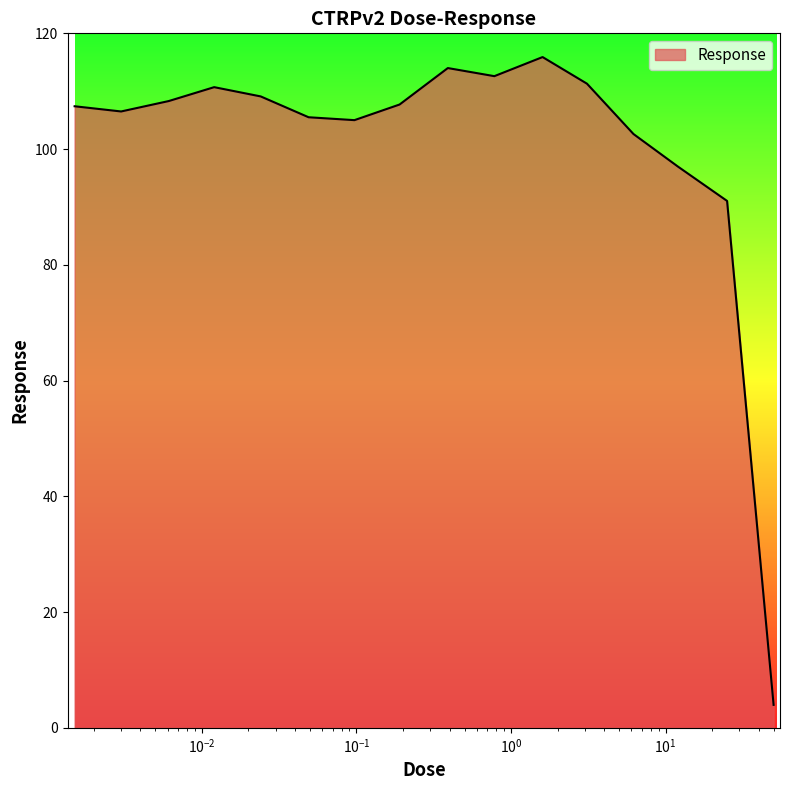

What is the difference between the maximum and minimum values?

111.9